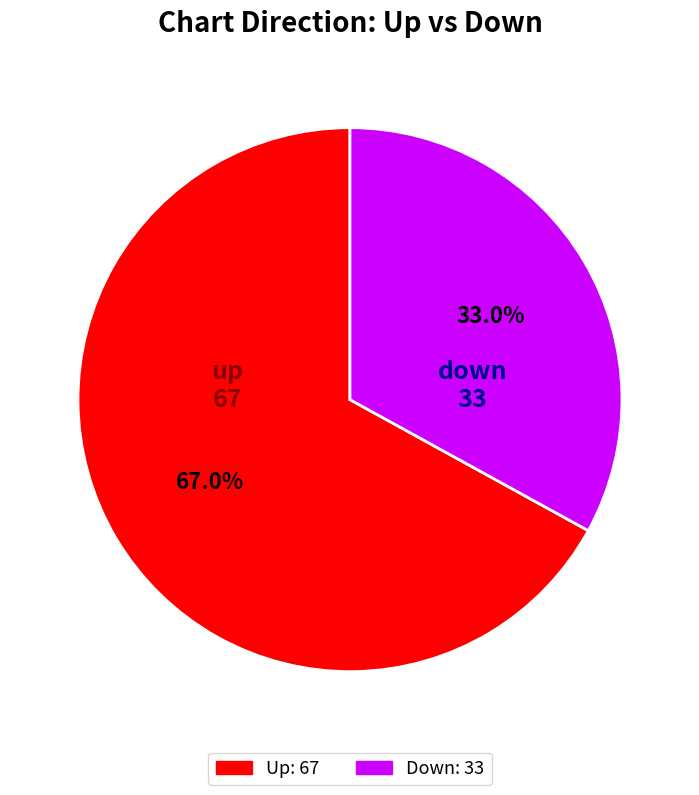

Is there any slice that represents more than half of the pie?

Yes